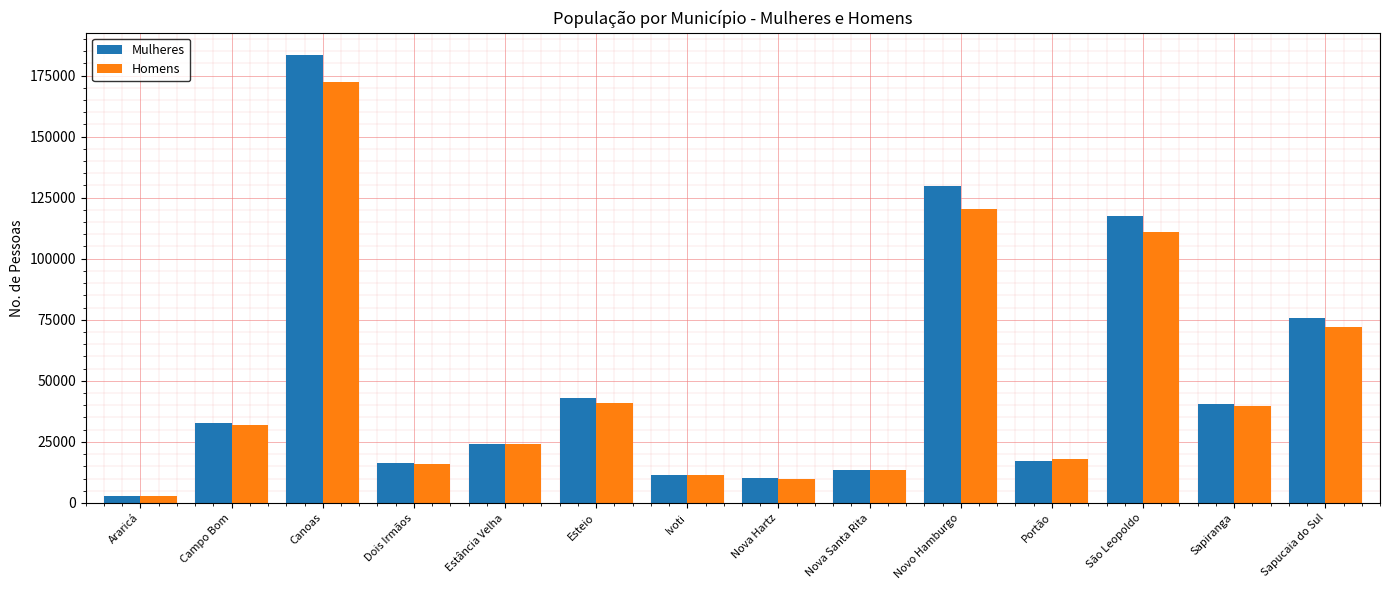

How many bars are there in each group?

2